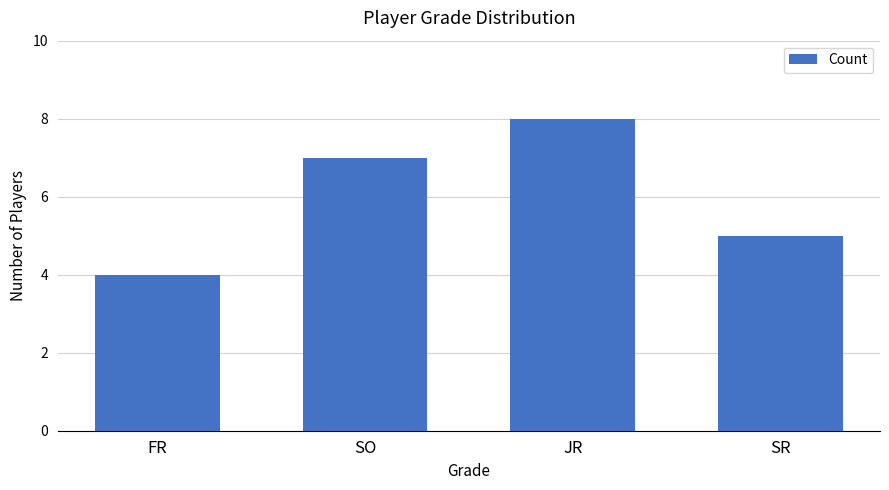

Which label corresponds to the smallest value in the chart?

FR